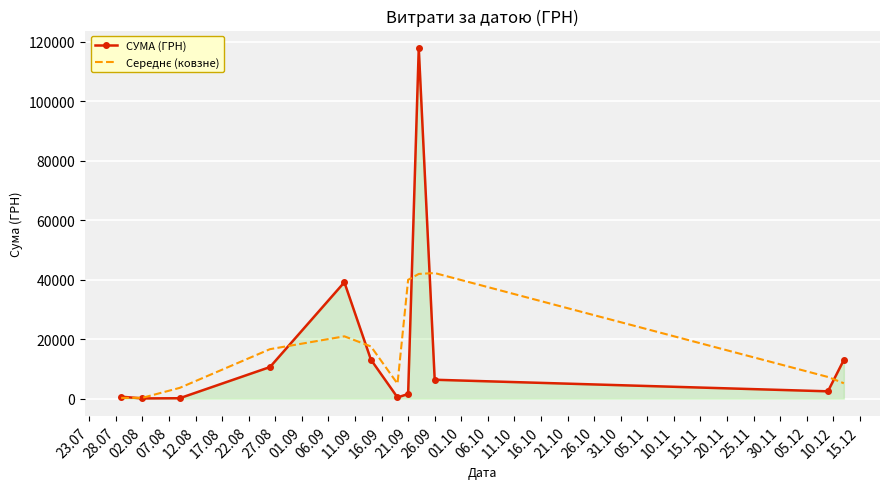

Which series has the largest total across all categories?

СУМА (ГРН)